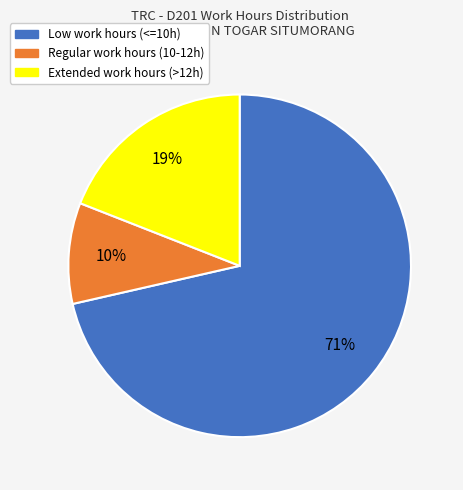

Is there a majority slice in this chart?

Yes